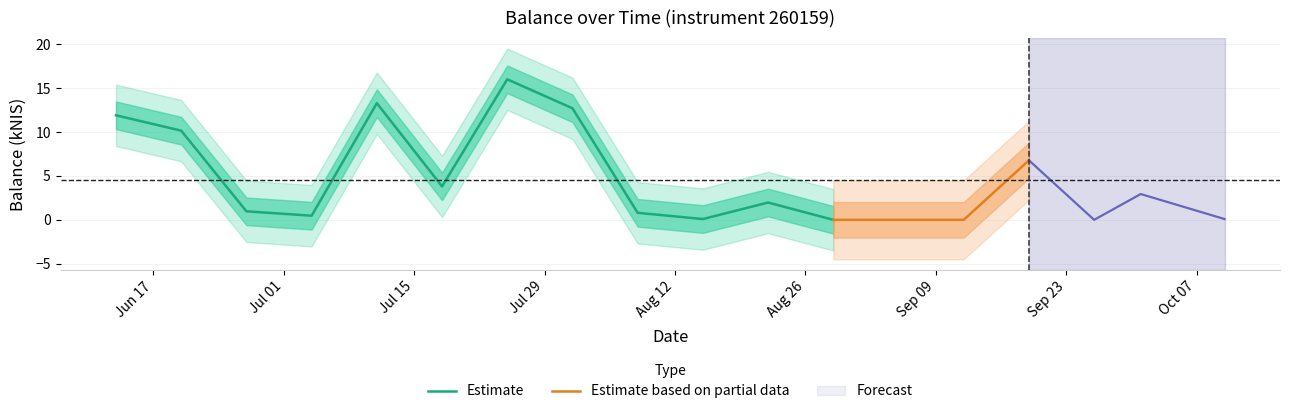

At which label does the data first exceed 1?

2024-06-13